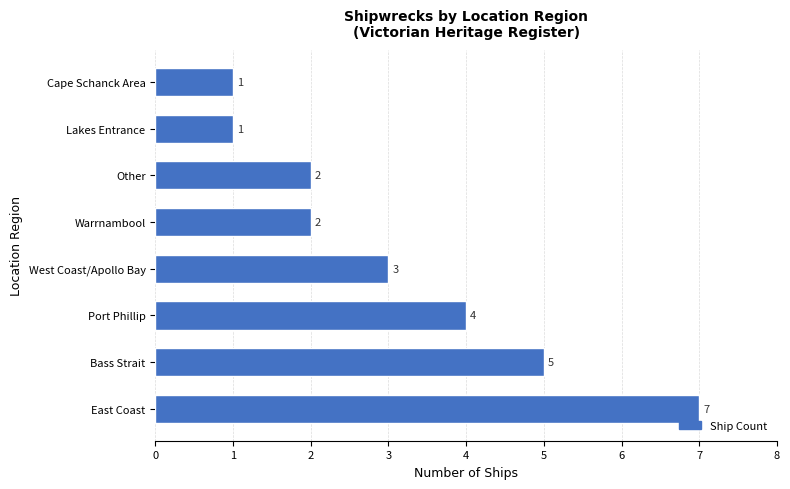

How many data points are less than 3?

4